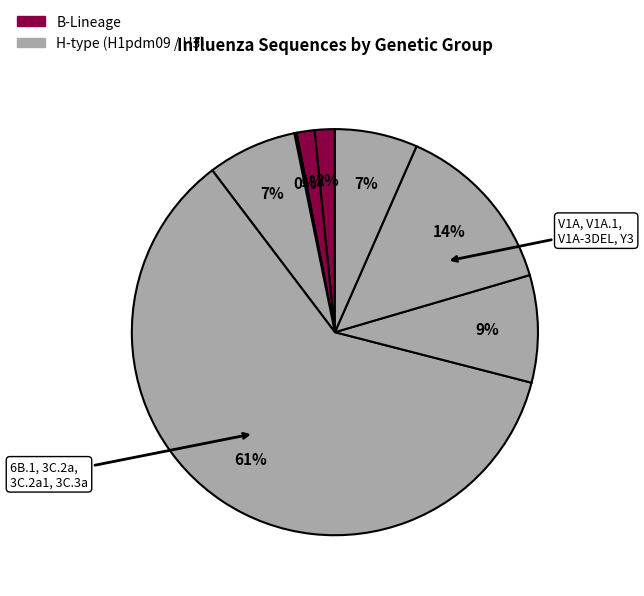

How many slices are in this pie chart?

8